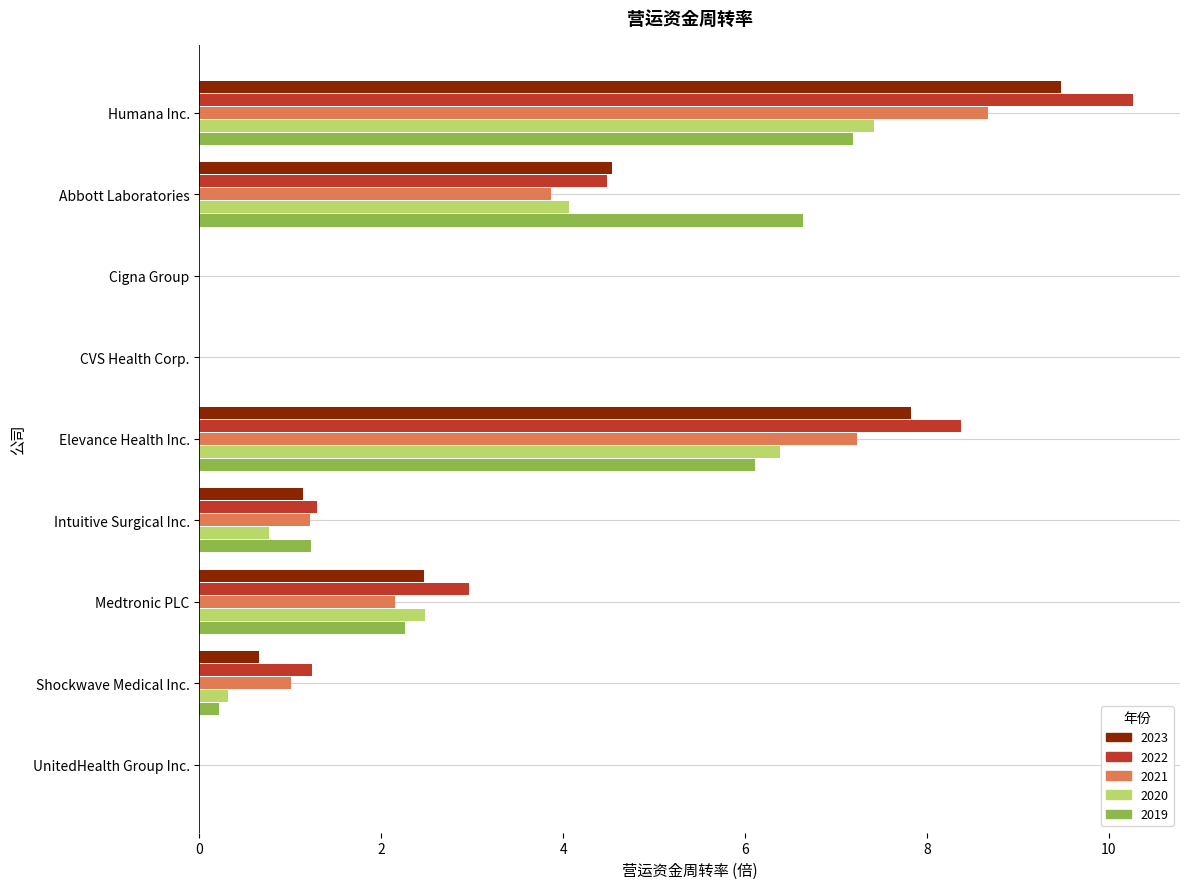

Where is 2022 nearest to the value 5?

Abbott Laboratories